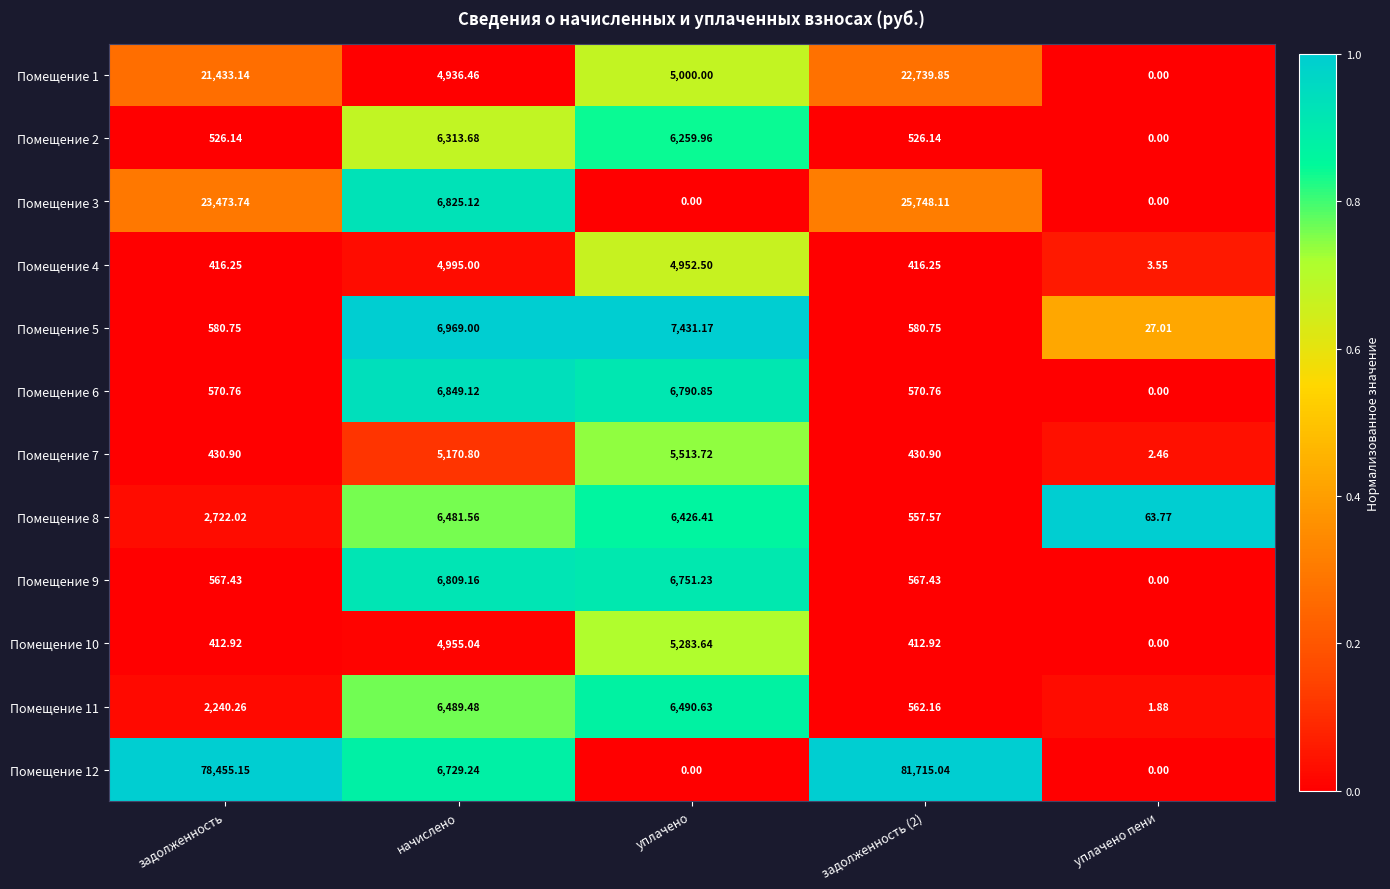

How many values in the Помещение 3 series exceed 6825?

3